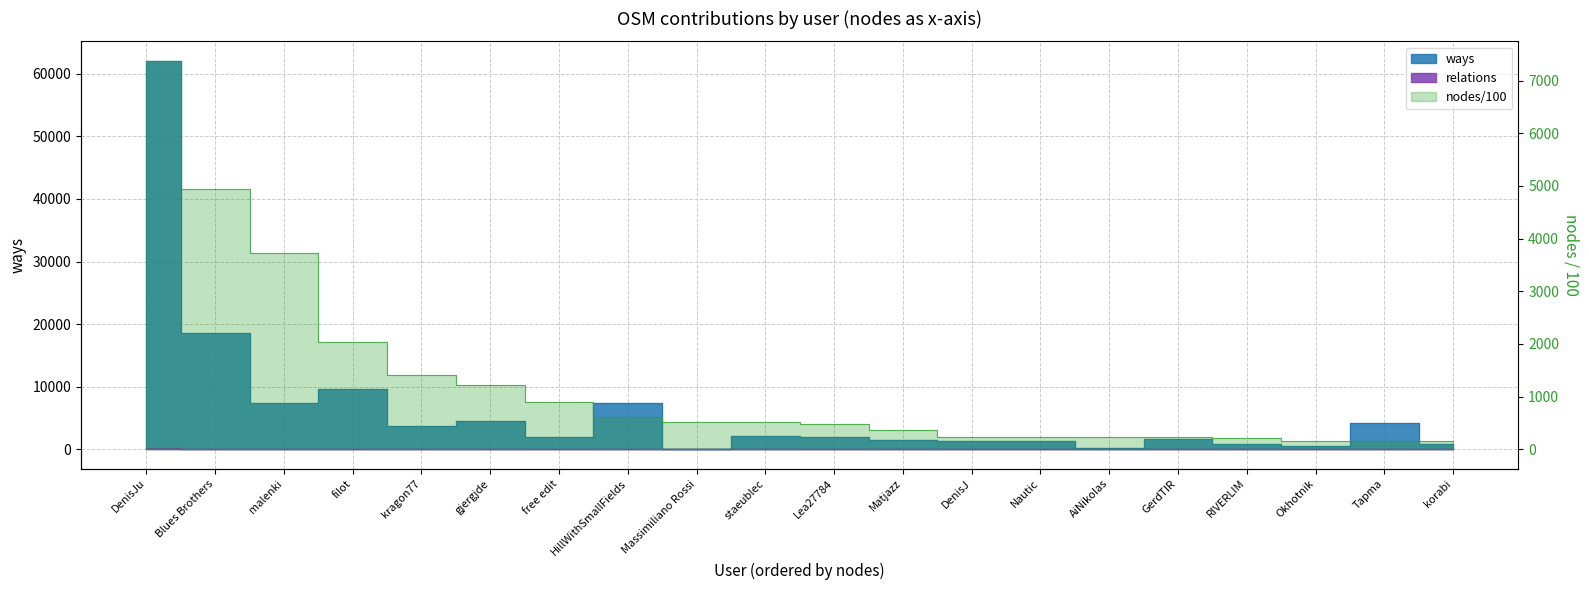

What is the label of the 6th point from the left?

gjergjde